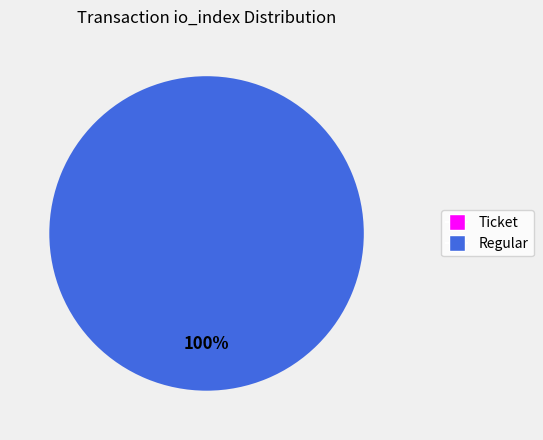

Which category has the smallest portion of the pie?

Ticket